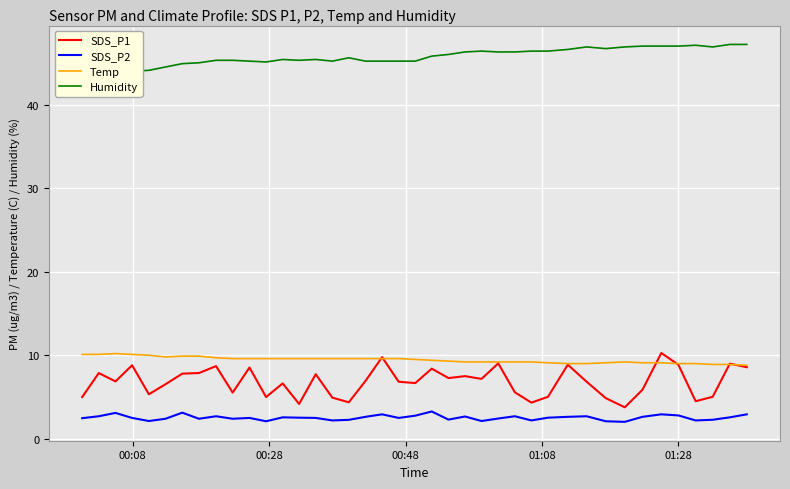

Does the chart display data point markers on the line(s)?

No